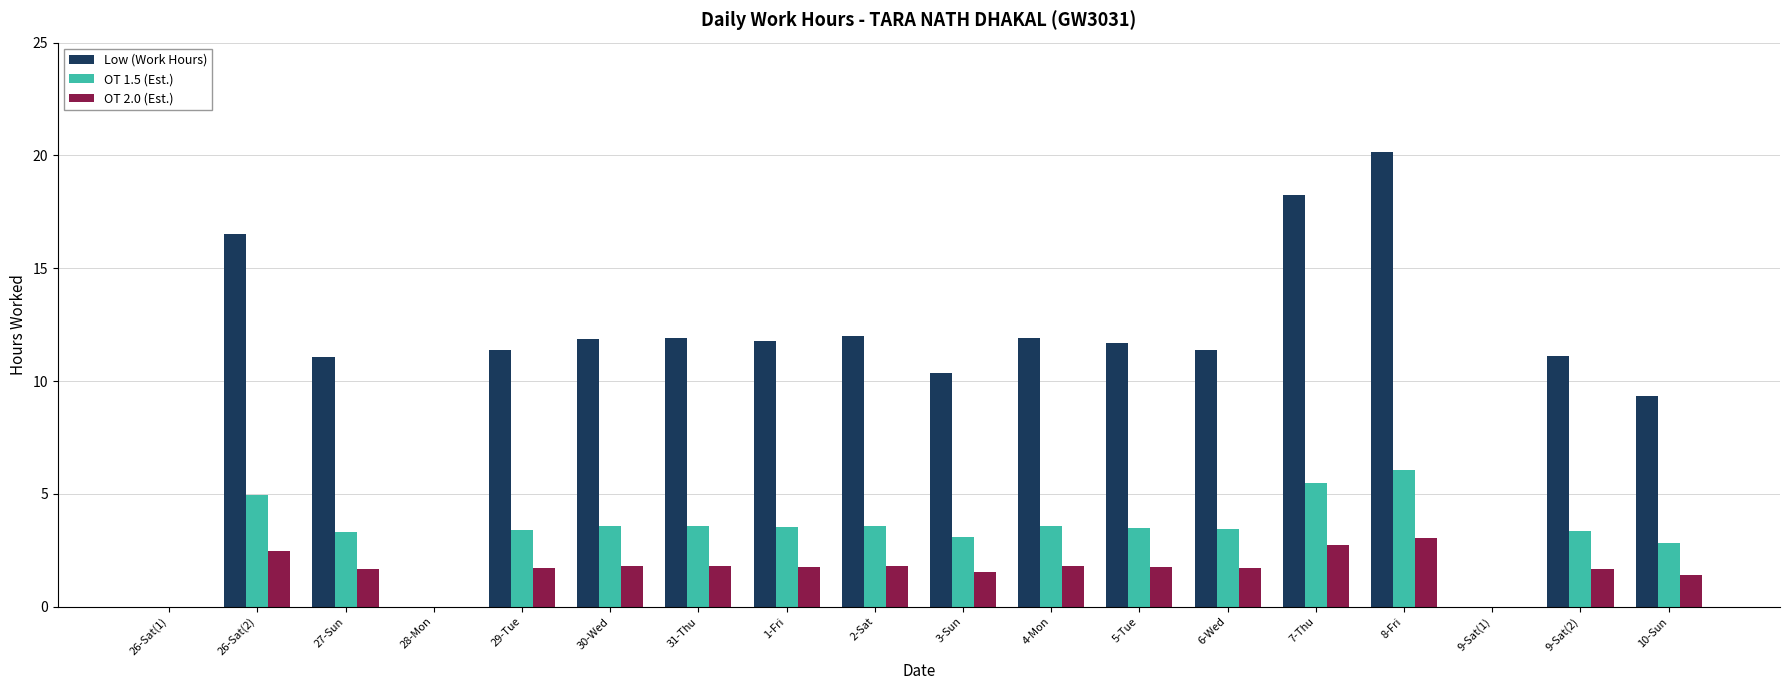

Is the value of OT 1.5 (Est.) at 1-Fri greater than the value of Low (Work Hours) at 5-Tue?

No